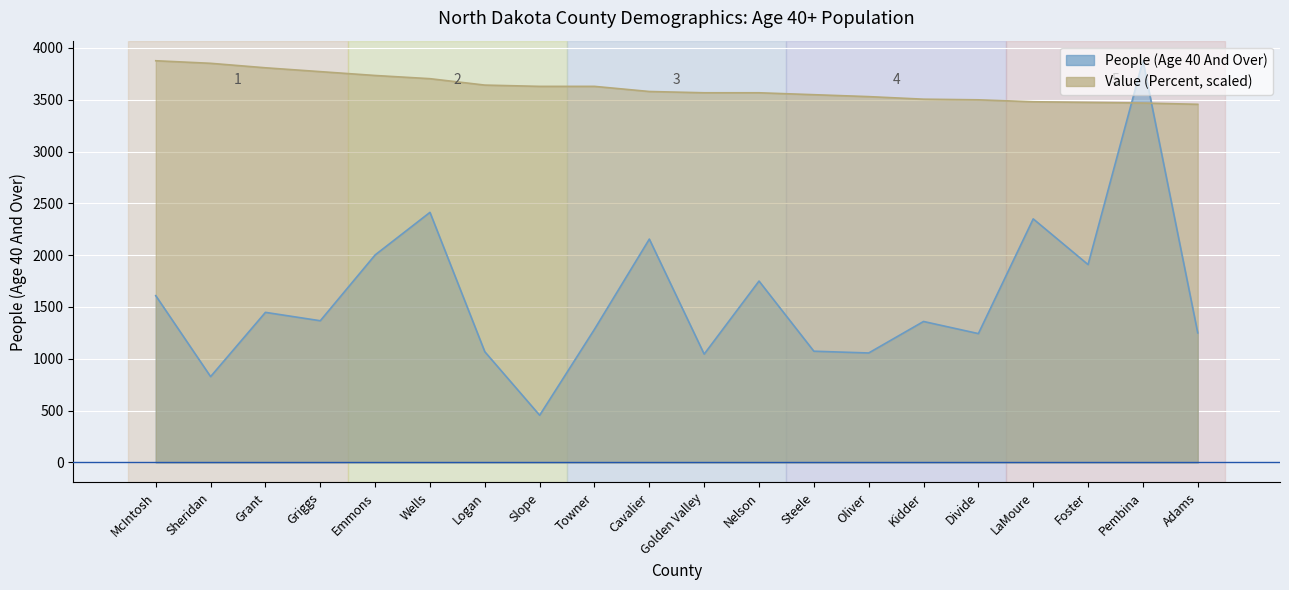

Which series has the widest spread of values?

People (Age 40 And Over)